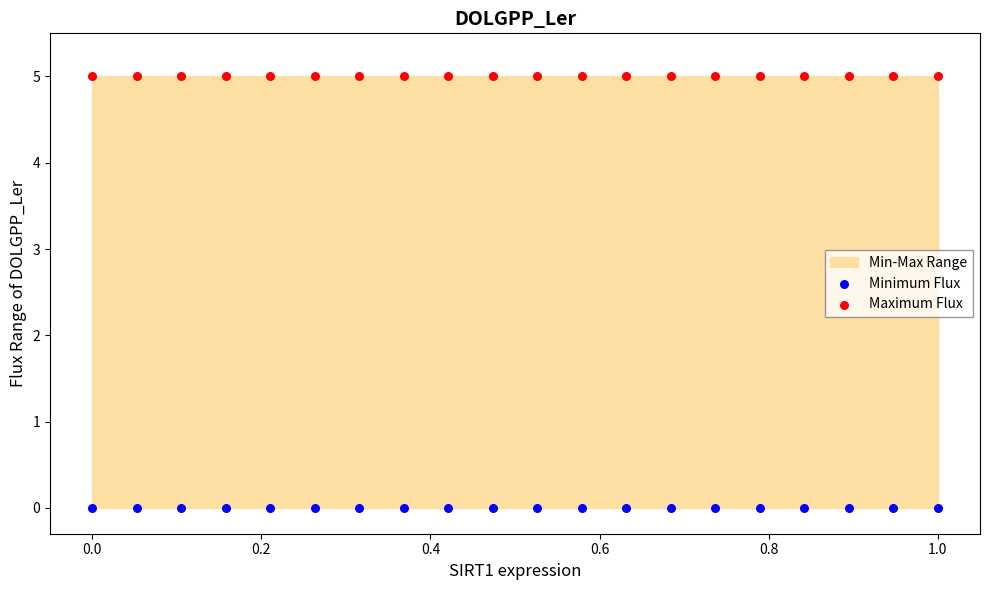

Which series contains the lowest Y value?

Minimum Flux